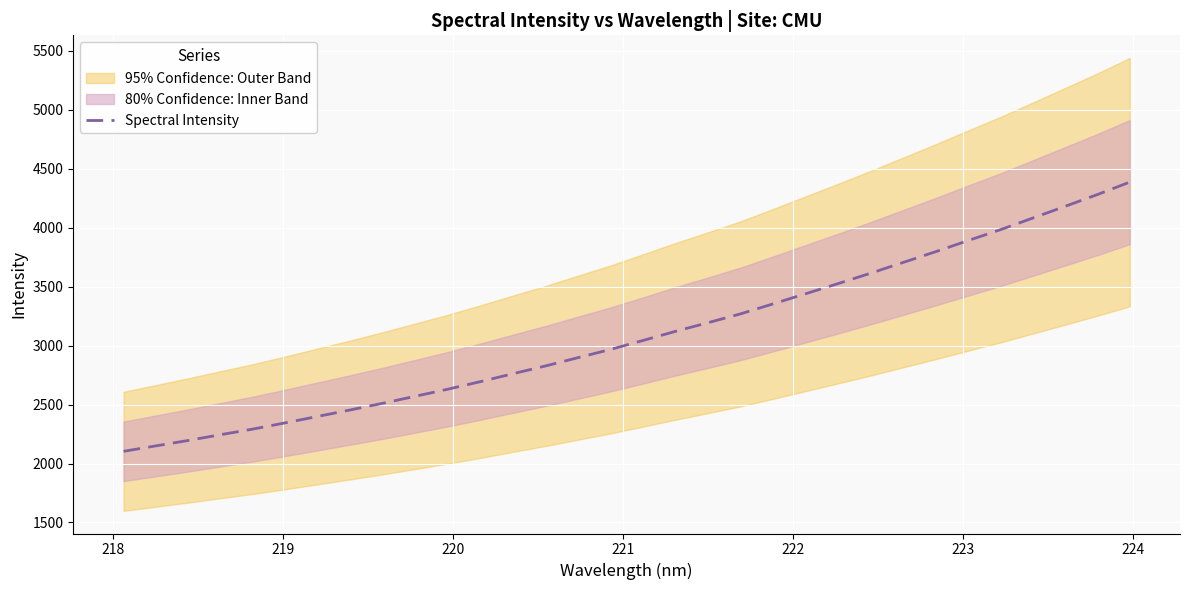

Reading left to right, what are all the values shown in this chart?

2103.5	2149.8	2196.0	2245.1	2293.0	2346.2	2400.7	2455.5	2512.0	2571.3	2631.3	2695.2	2762.3	2827.8	2898.2	2967.7	3043.8	3120.9	3194.1	3268.9	3353.3	3438.9	3524.9	3612.7	3703.7	3794.6	3888.8	3981.3	4080.1	4179.7	4280.0	4385.8